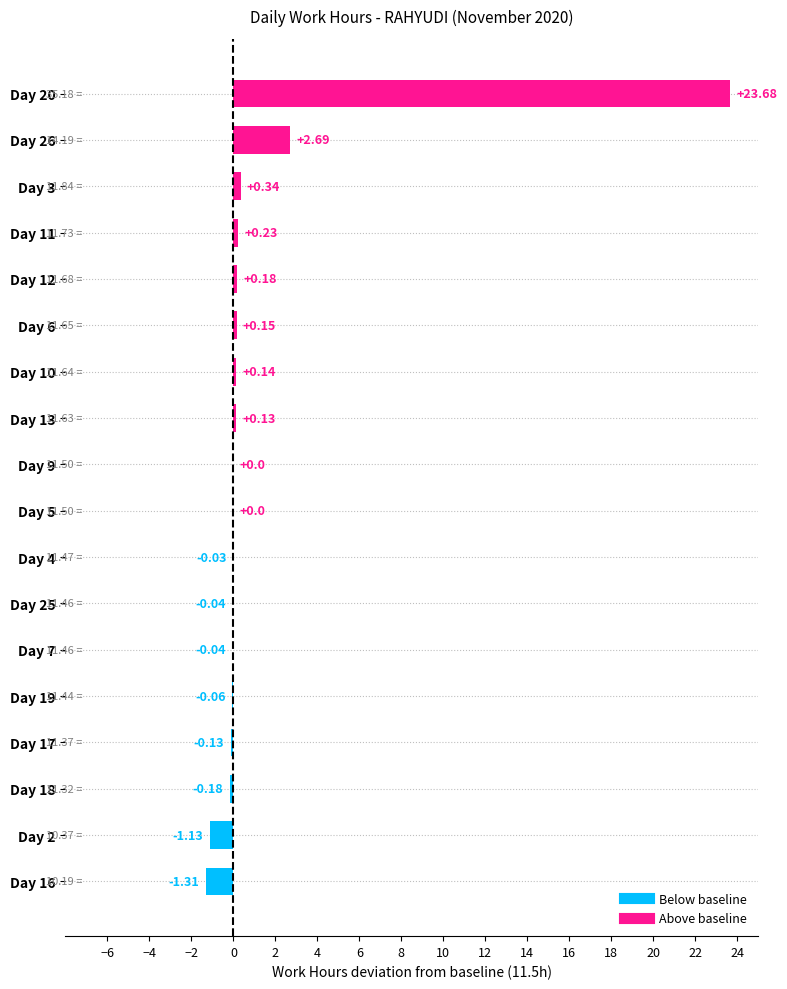

How many data points does each series have?

18